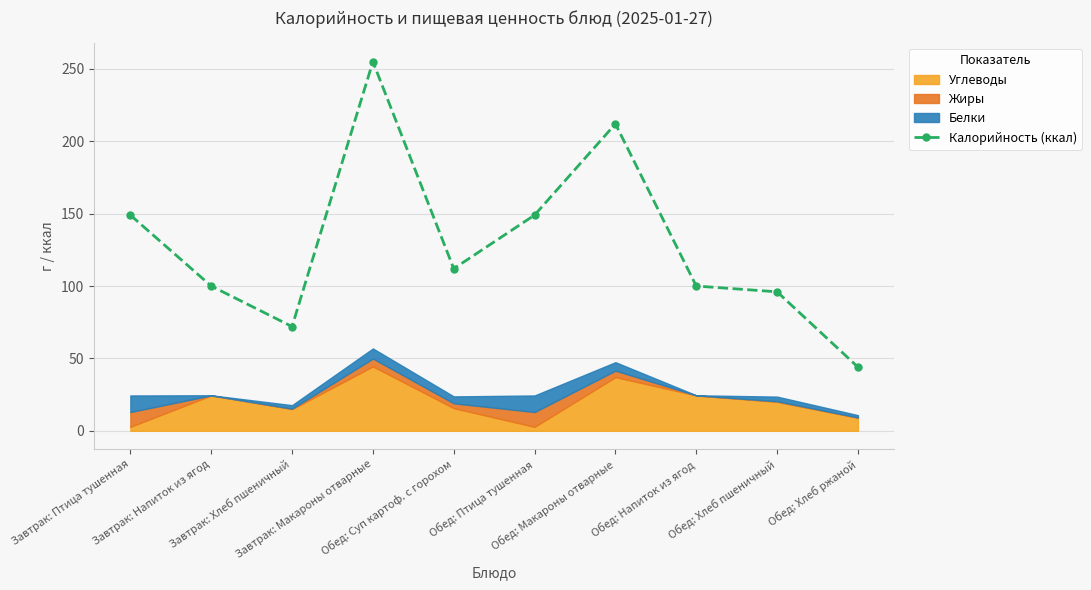

What is the ratio of the value at Завтрак: Птица тушенная to the value at Обед: Напиток из ягод?

1.5